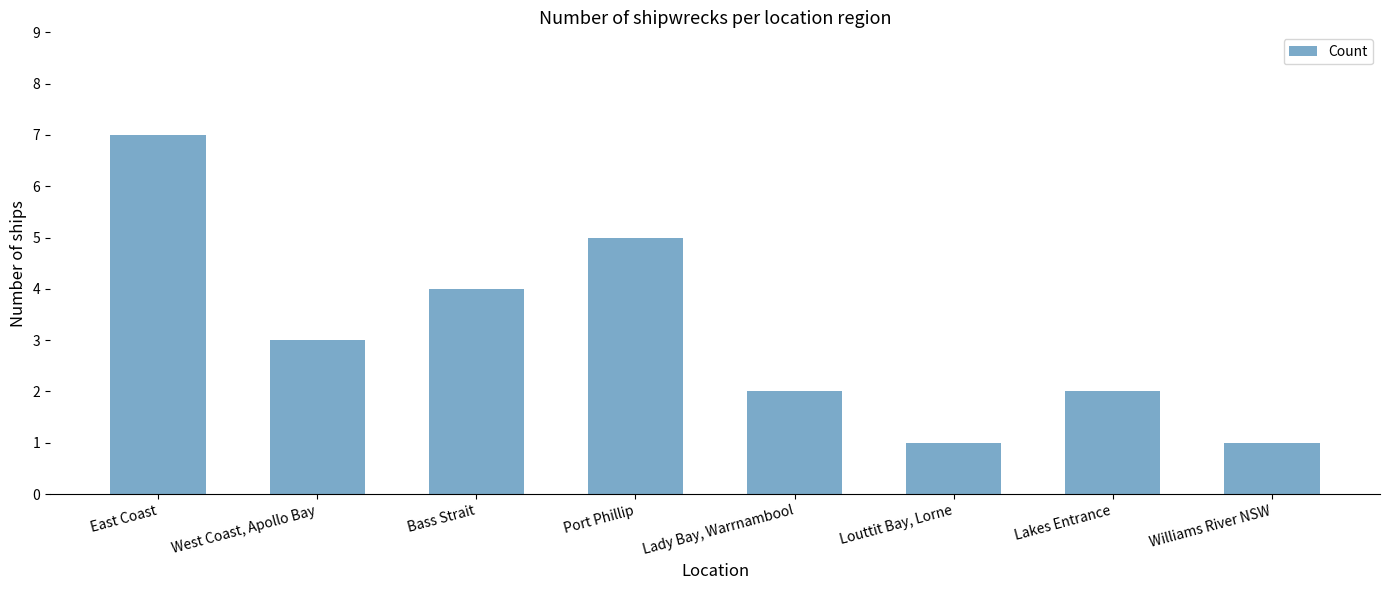

The chart shows a value of 3 at West Coast, Apollo Bay. True or false?

True